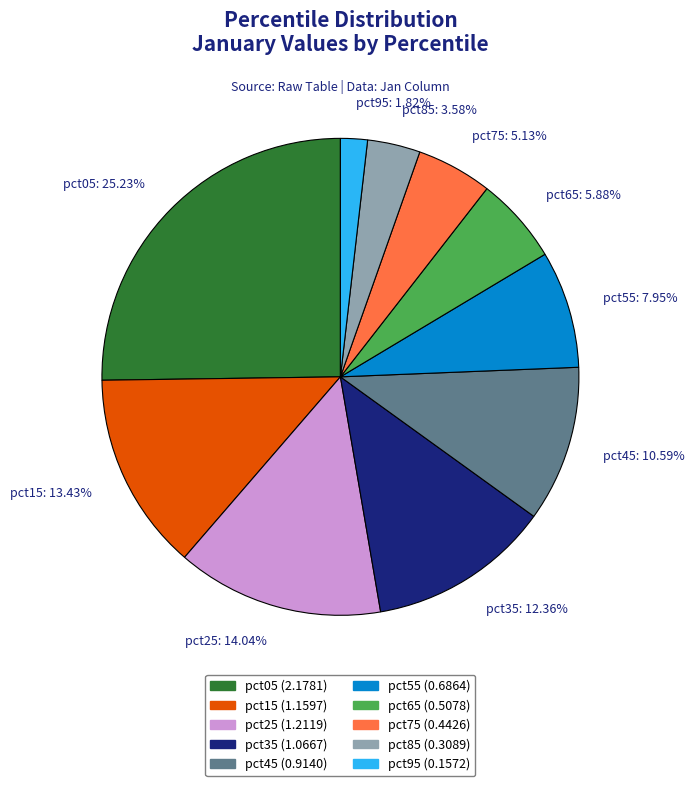

Which category has the smallest portion of the pie?

pct95